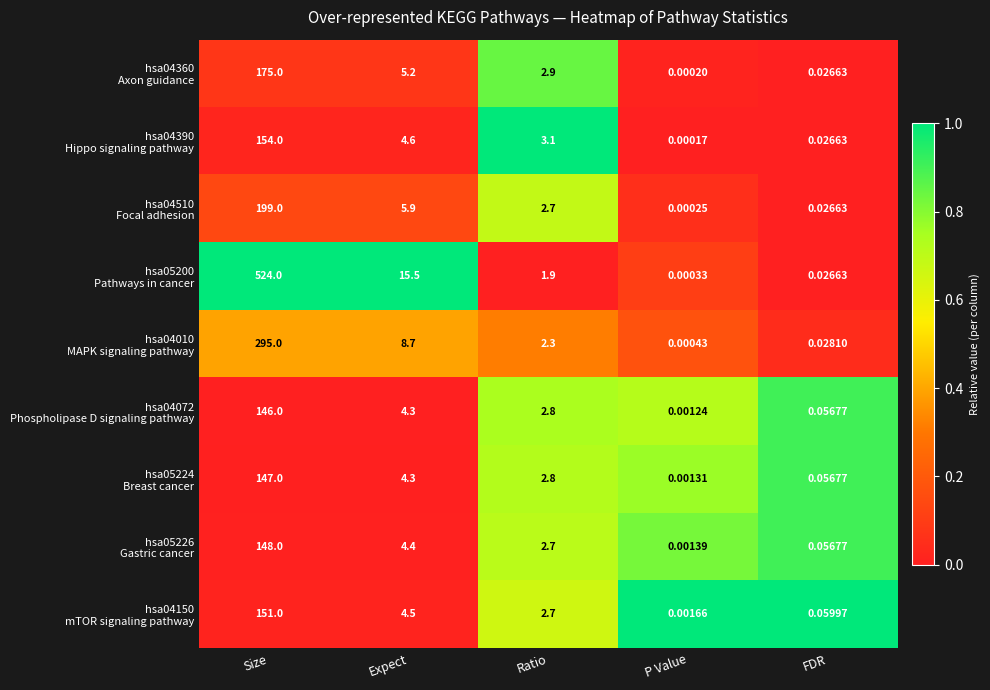

At which category does the chart reach its peak across all series?

Size